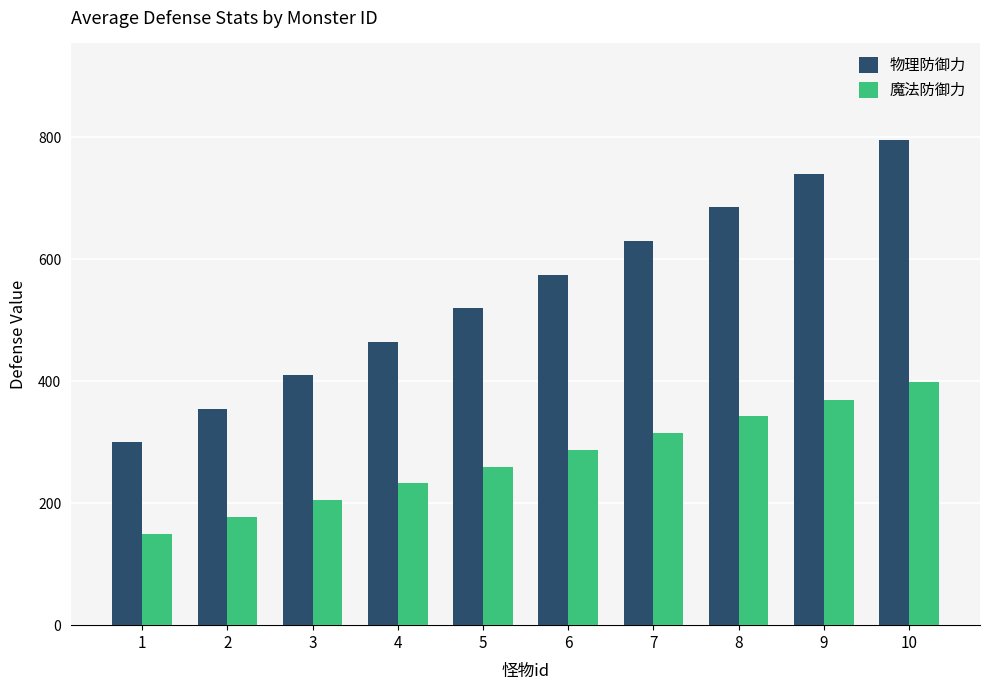

Reading left to right, what are all the values shown in this chart?

物理防御力: 1=300	2=355	3=410	4=465	5=520	6=575	7=630	8=685	9=740	10=795
魔法防御力: 1=150	2=178	3=205	4=233	5=260	6=288	7=315	8=343	9=370	10=398